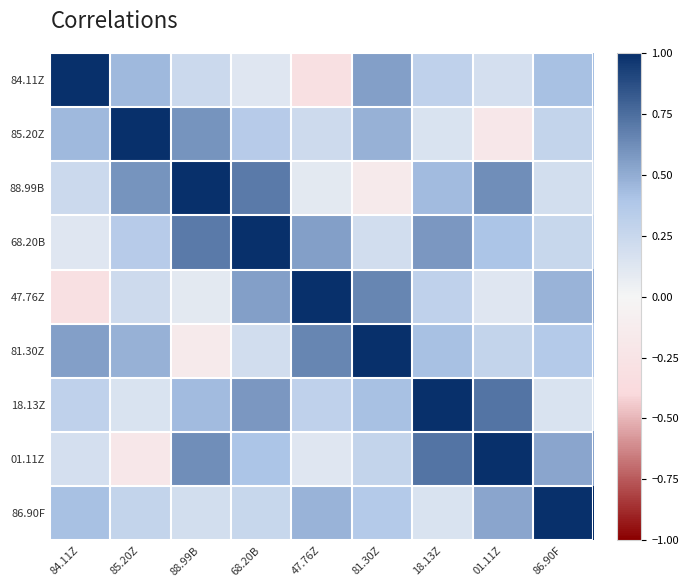

What is the total value across all series at 84.11Z?

3.0